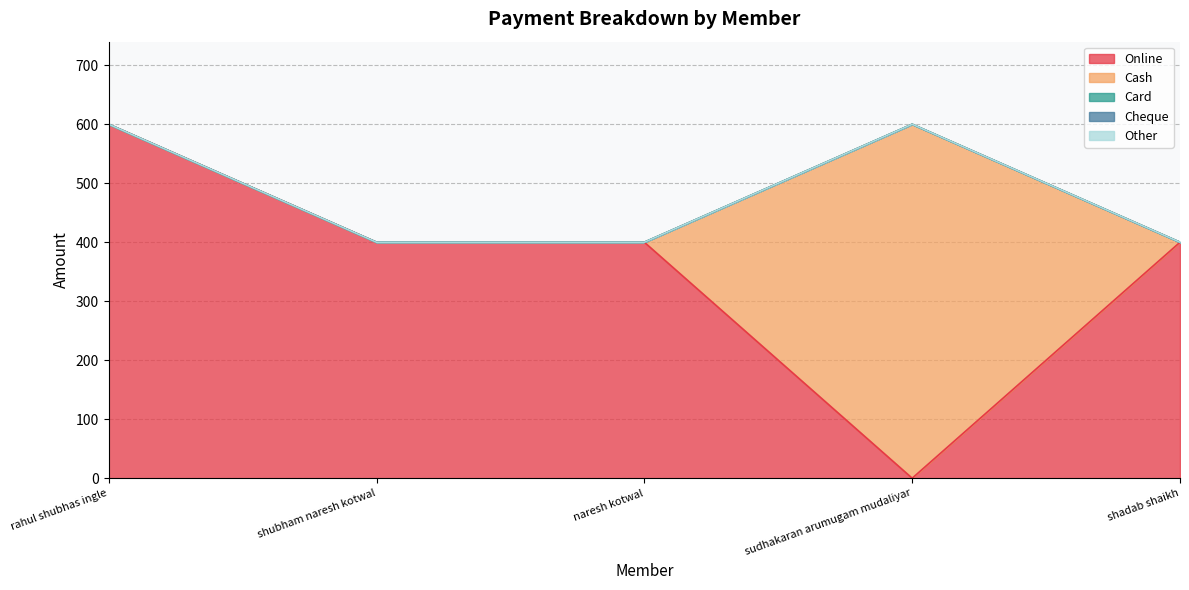

At which category is the sum across all series the highest?

rahul shubhas ingle